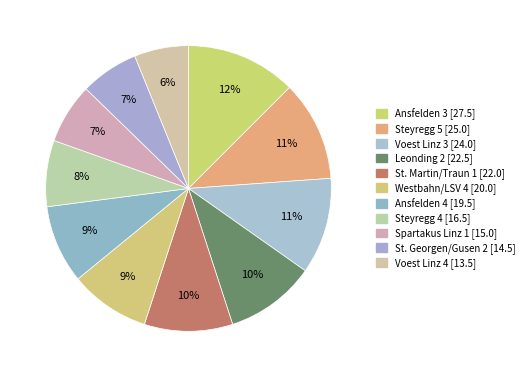

Approximately how many times larger is the value at Westbahn/LSV 4 compared to St. Georgen/Gusen 2?

1.4